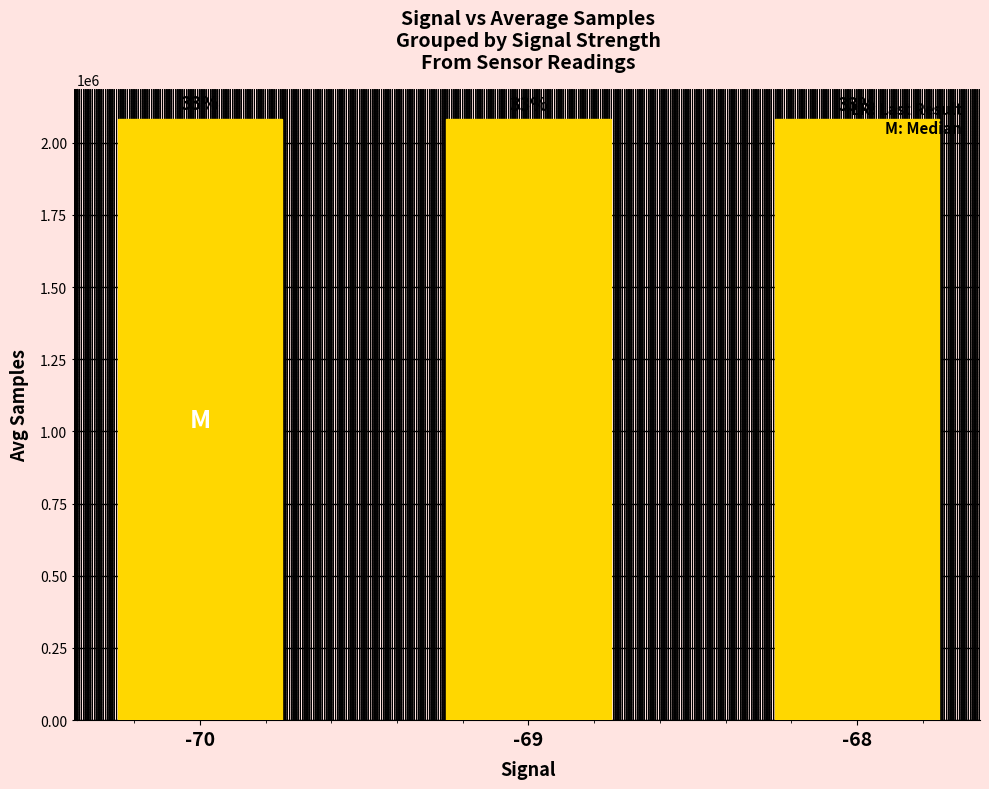

How many bars are there in total?

3